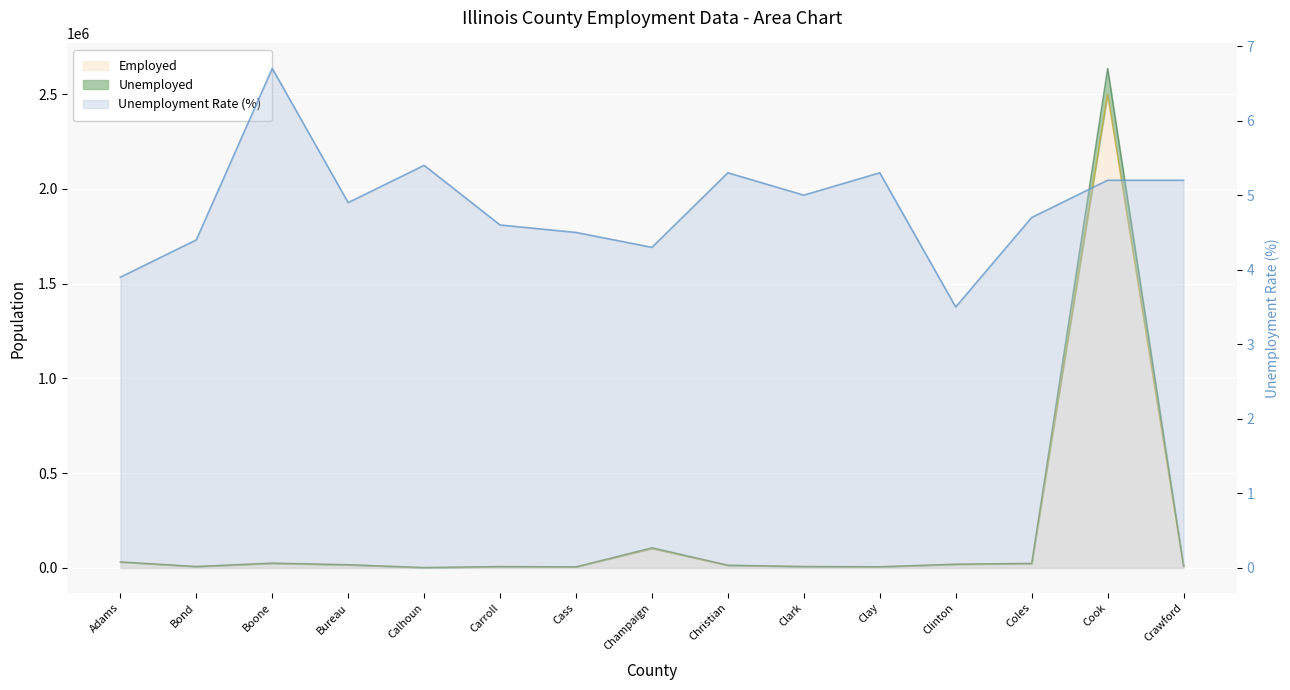

Rank the series at Champaign from highest to lowest value.

Unemployed, Employed, Annual Average Unemployment Rate